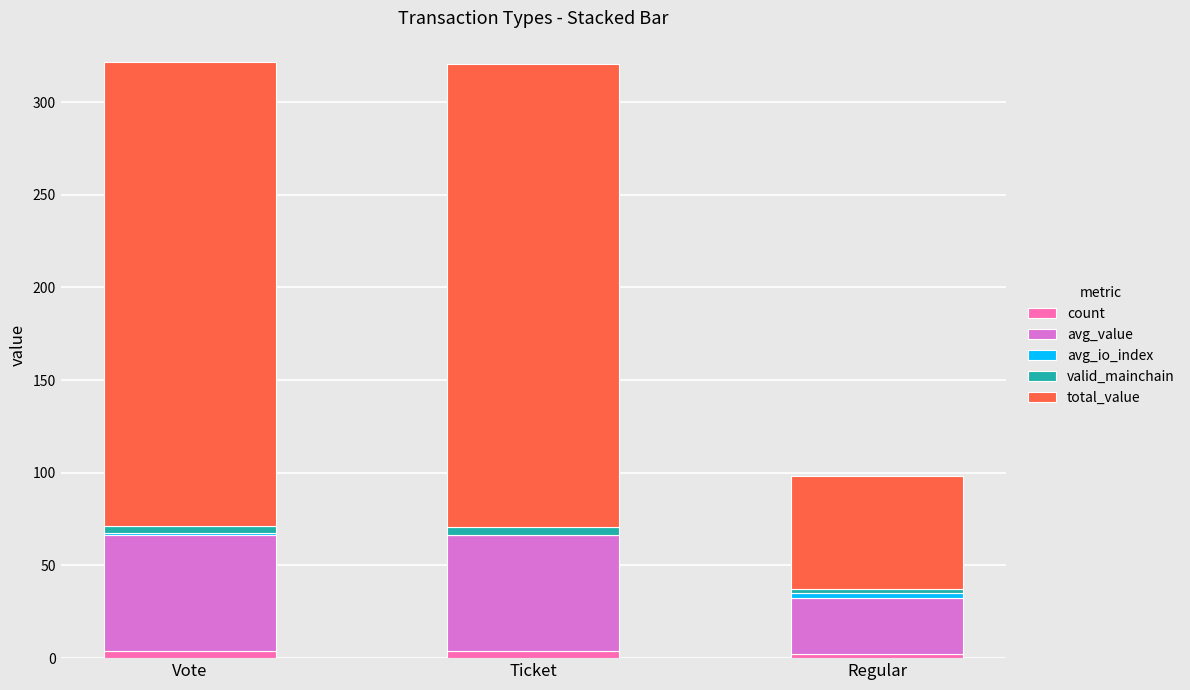

What is the sum of all count values?

10.0